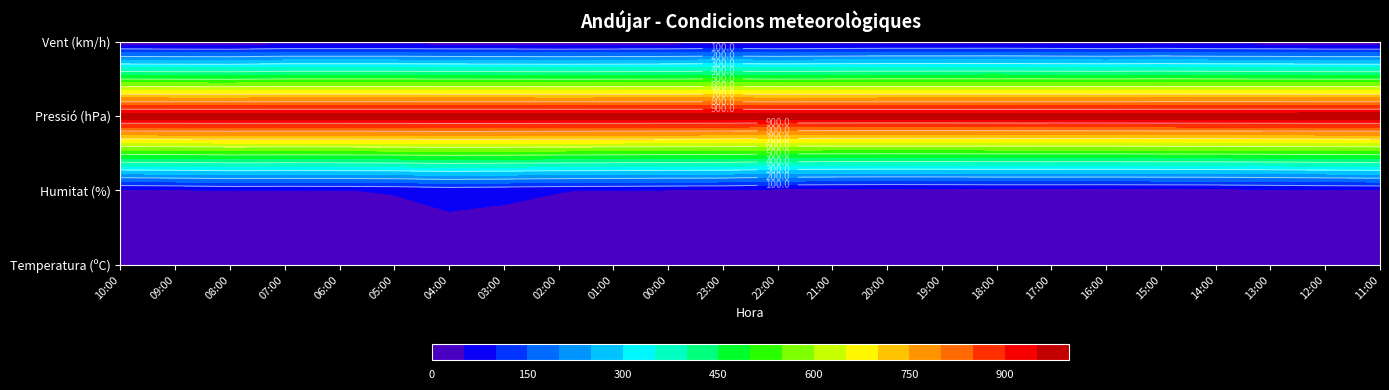

What is the sum of all Vent values?

224.0